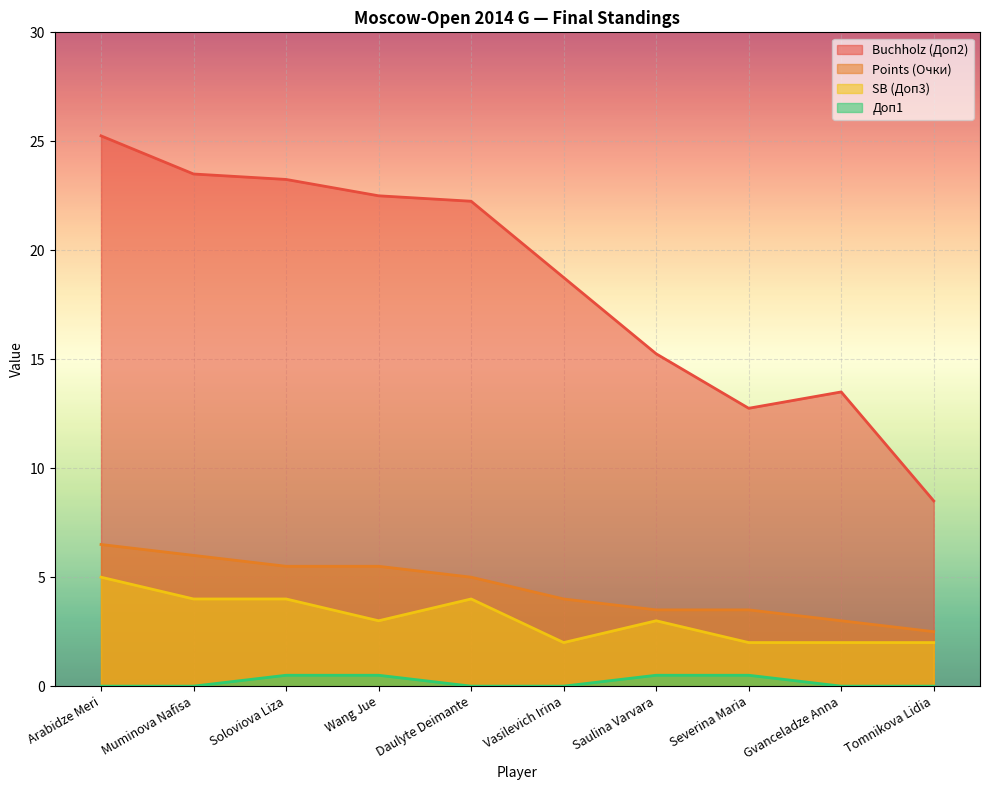

How many lines are shown in the chart?

4